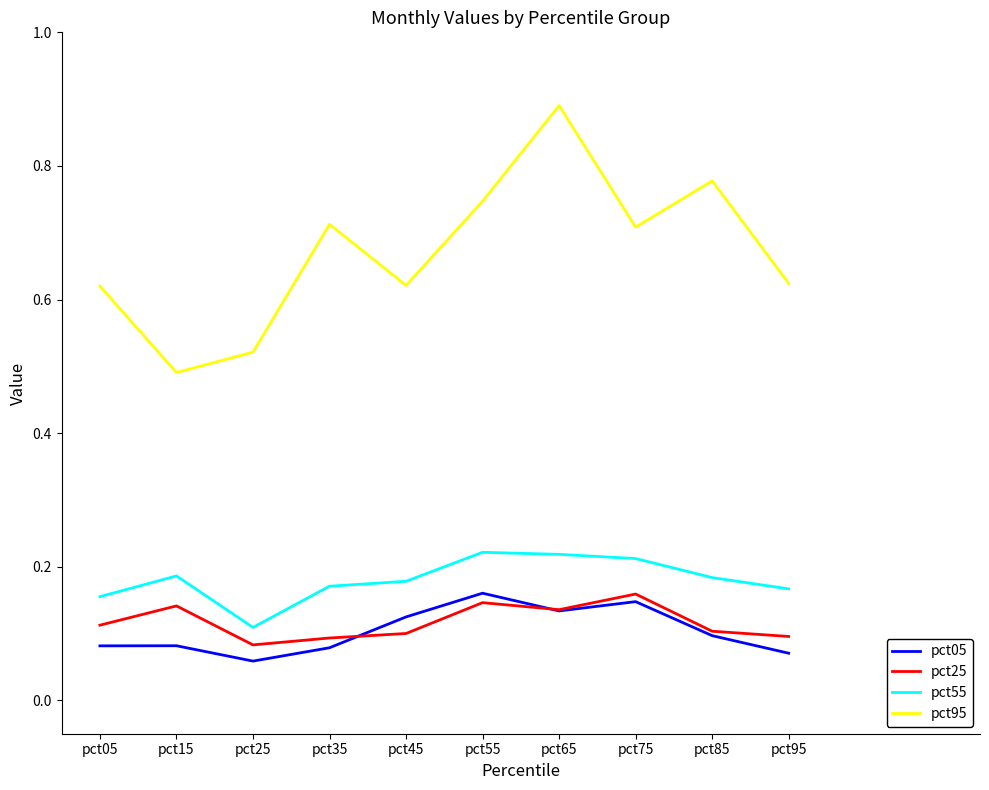

Between pct45 and pct55, which series saw the biggest shift?

pct95